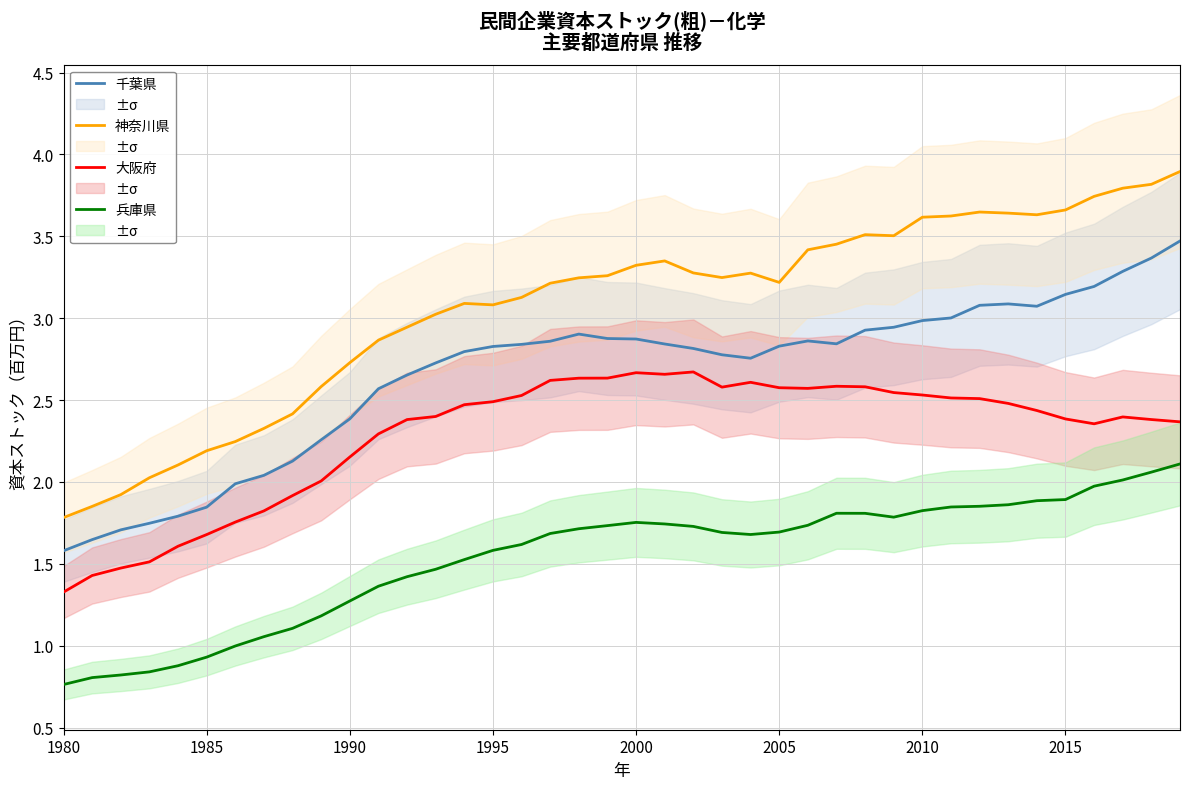

In 兵庫県, how many points are lower than both neighbors (excluding endpoints)?

2